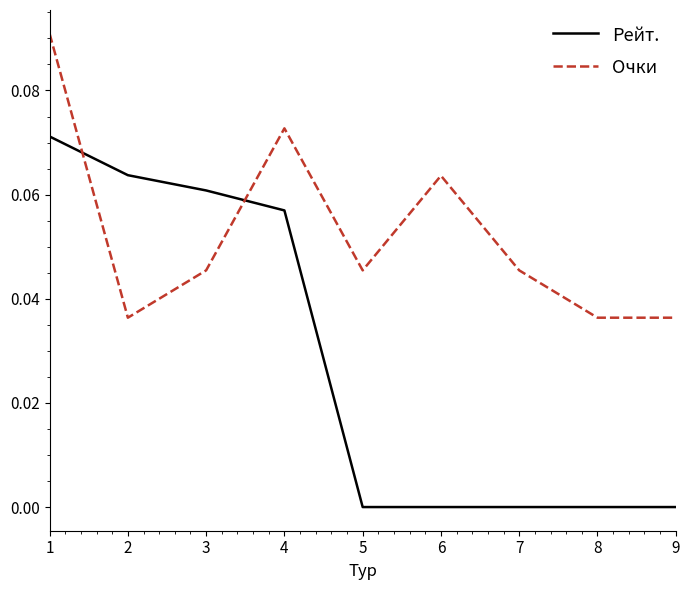

Rank the series by their maximum value, from lowest to highest.

Рейт., Очки